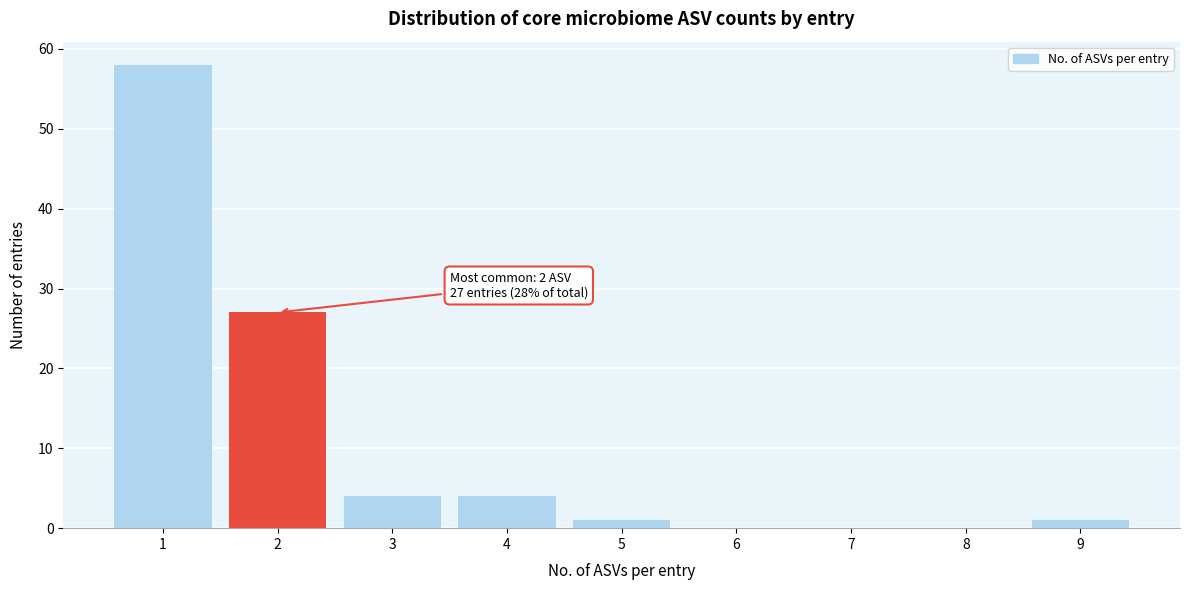

Reading left to right, transcribe all the data shown in this chart.

1=58	2=27	3=4	4=4	5=1	6=0	7=0	8=0	9=1